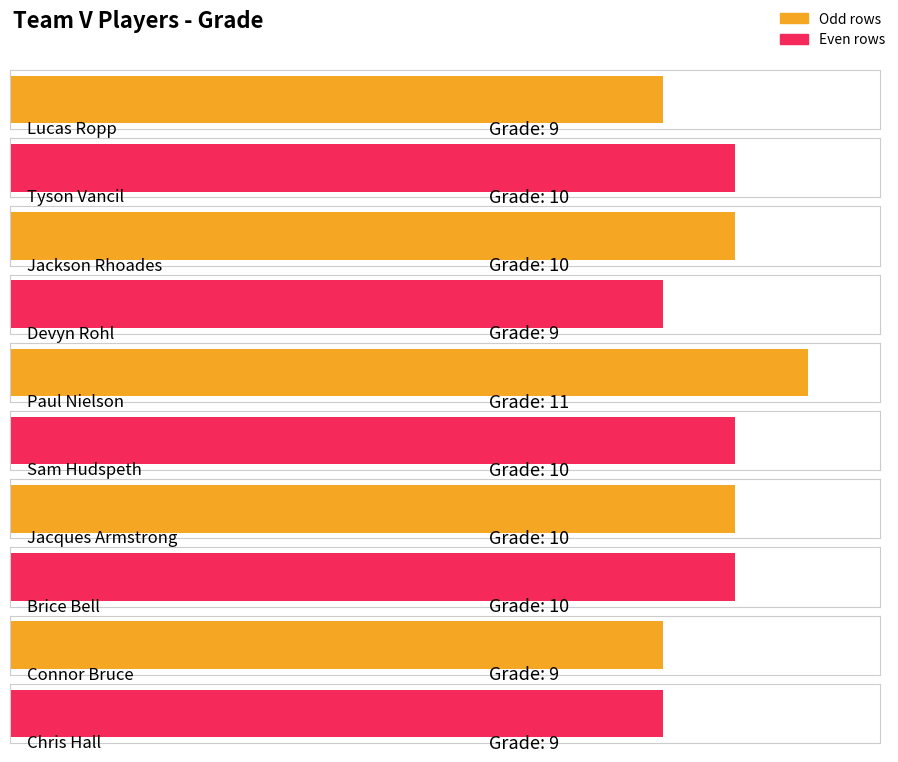

Reading left to right, what are all the values shown in this chart?

Lucas Ropp=9	Tyson Vancil=10	Jackson Rhoades=10	Devyn Rohl=9	Paul Nielson=11	Sam Hudspeth=10	Jacques Armstrong=10	Brice Bell=10	Connor Bruce=9	Chris Hall=9